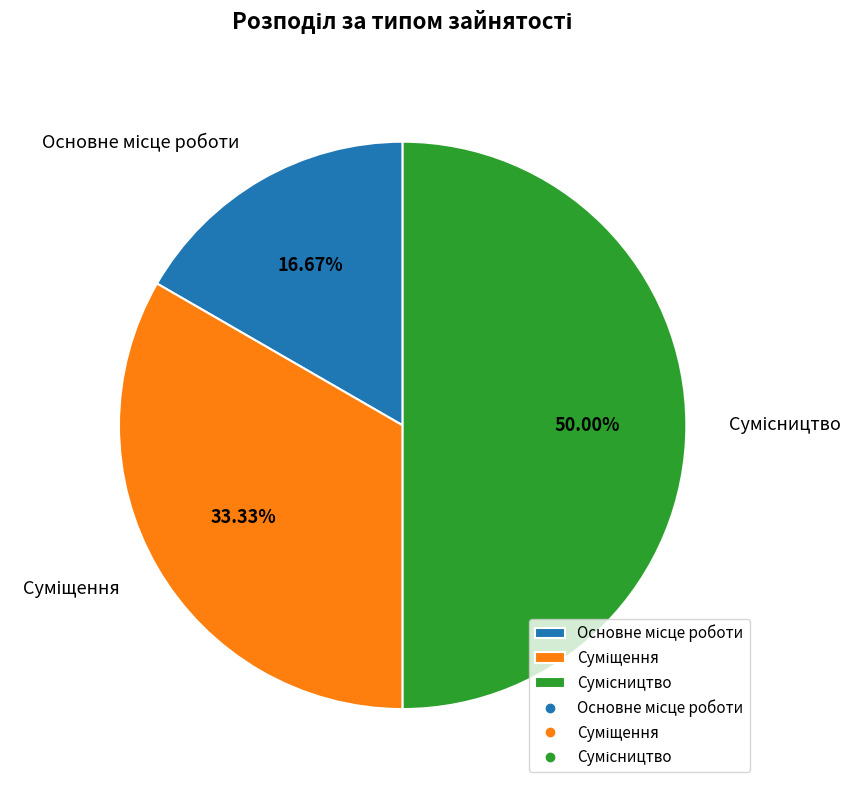

To the nearest percent, what is the difference between the largest and smallest slice percentages?

33%